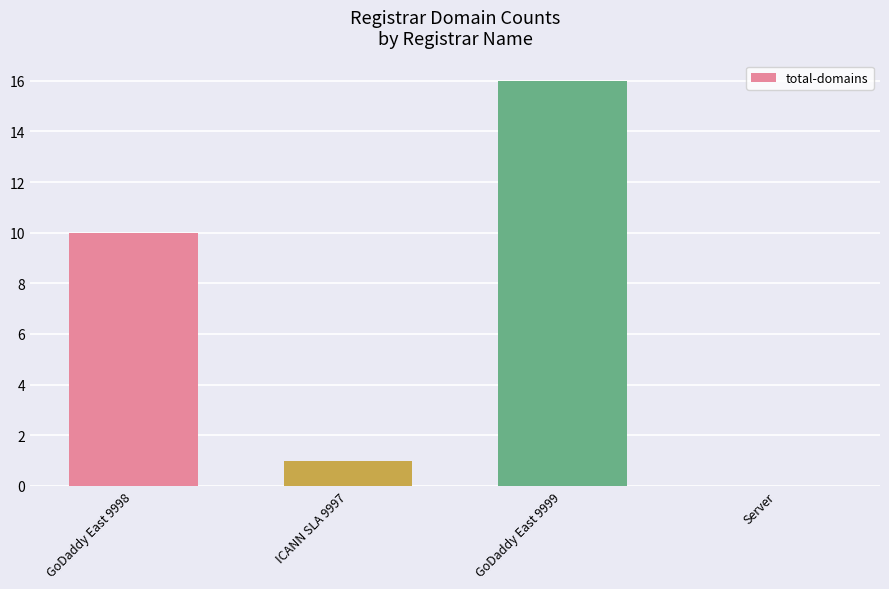

Reading right to left, extract all data points from this chart.

Server=0	GoDaddy East 9999=16	ICANN SLA 9997=1	GoDaddy East 9998=10